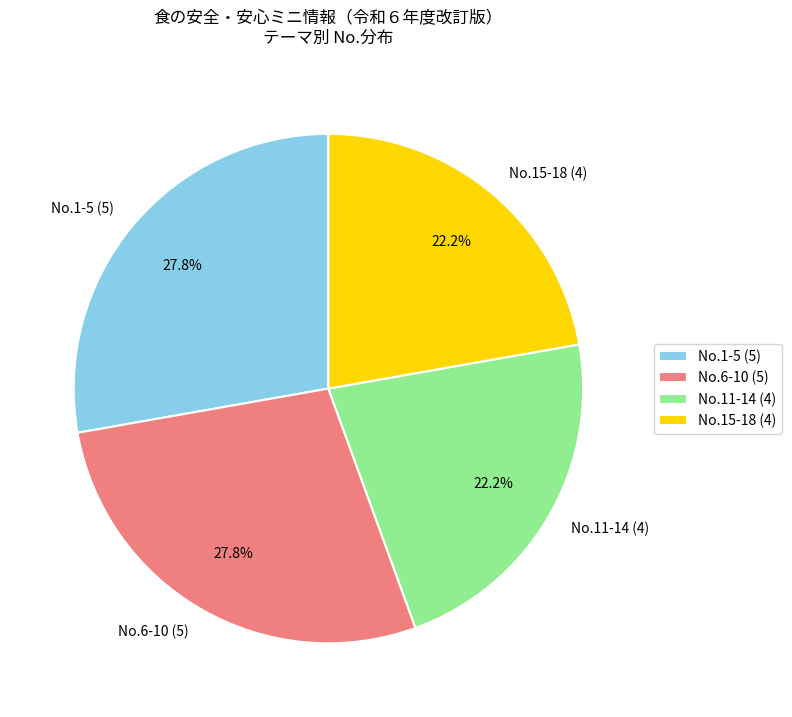

Does No.11-14 (4) represent more than half of the total?

No